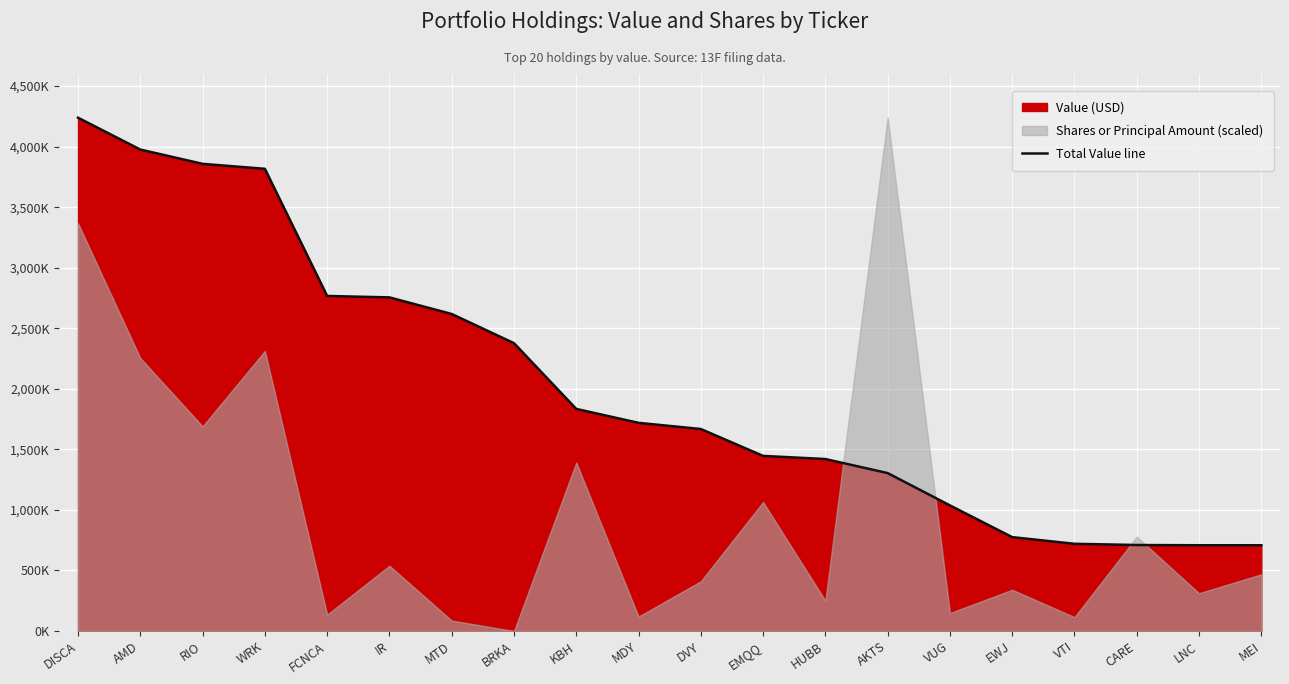

Reading left to right, extract all data points from this chart.

4239000	3976000	3858000	3817000	2767000	2755000	2618000	2377000	1834000	1719000	1668000	1446000	1420000	1304000	1037000	775000	720000	710000	708000	708000